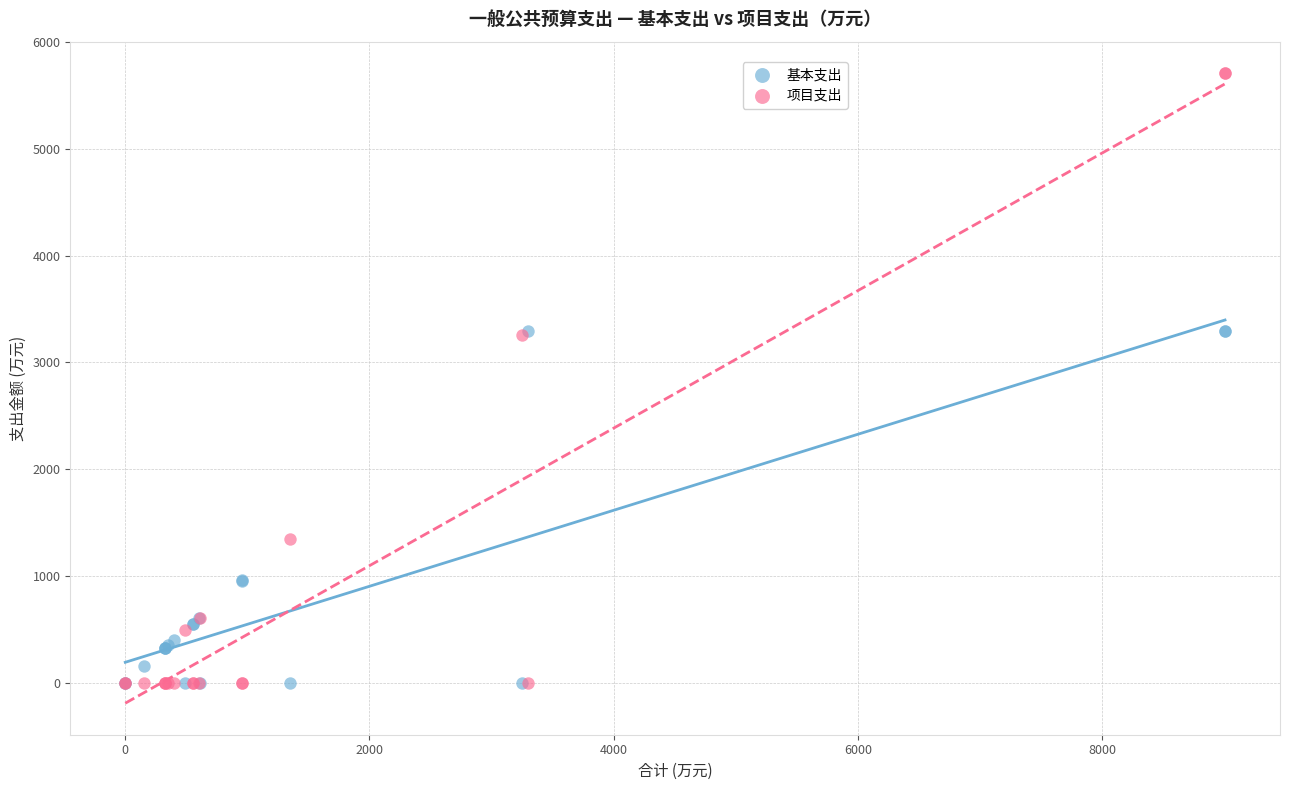

In the 基本支出 series, what Y value is closest to 1648?

959.1